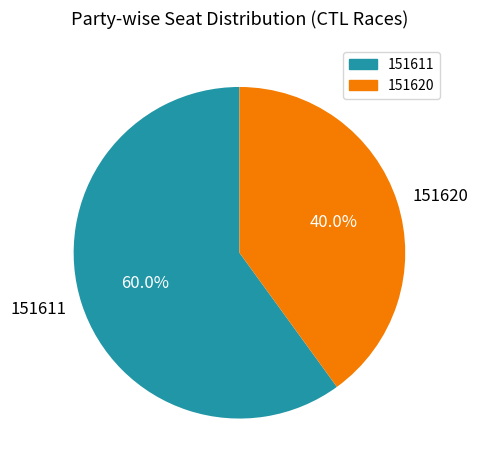

Approximately how many times larger is the value at 151620 compared to 151611?

0.7